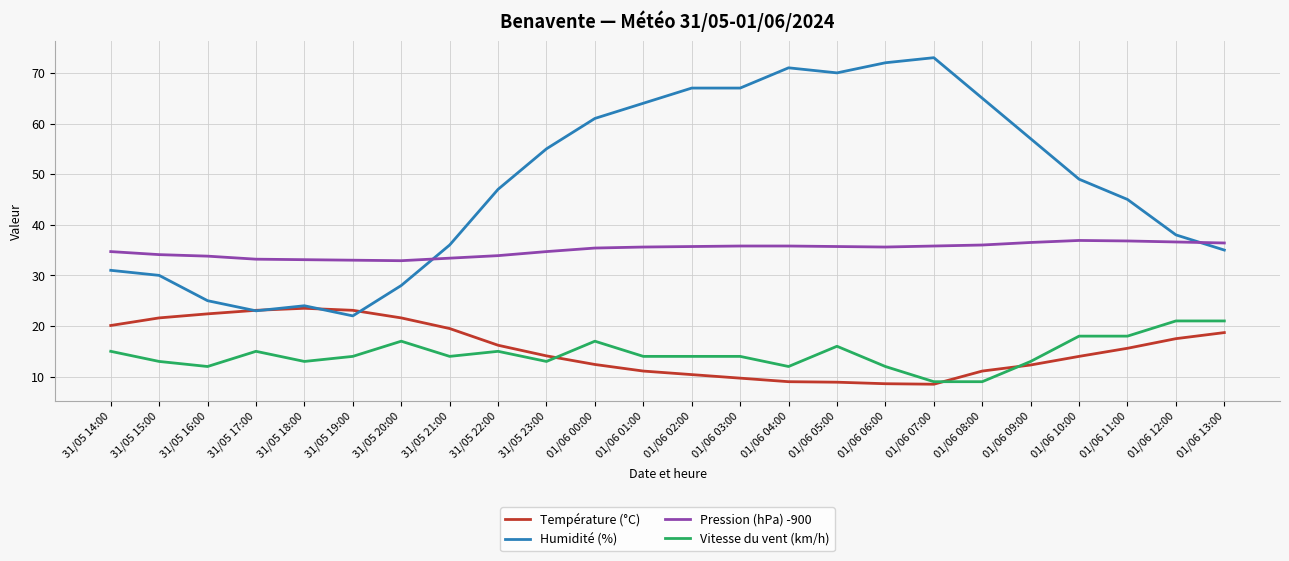

What position from the left is 01/06 05:00?

16